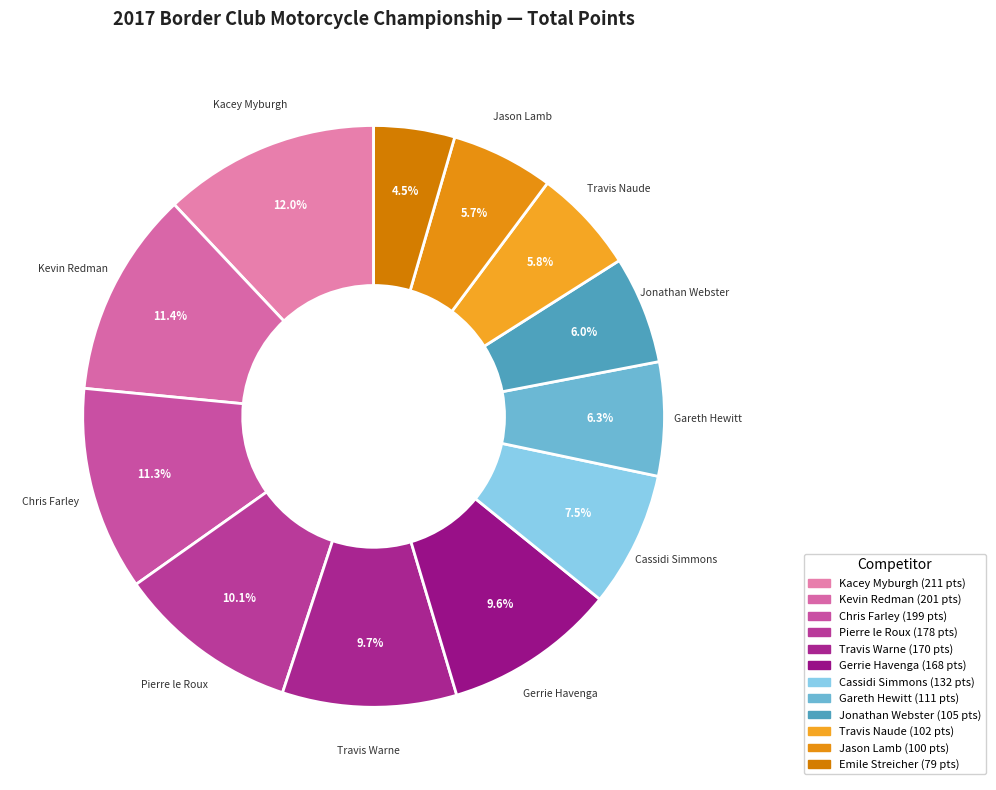

Which has a higher value, Gerrie Havenga or Travis Naude?

Gerrie Havenga